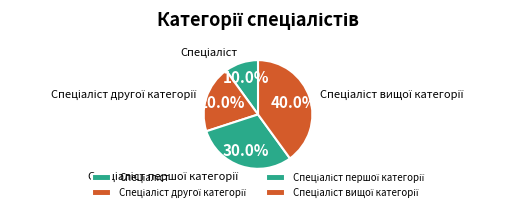

Is there a majority slice in this chart?

No